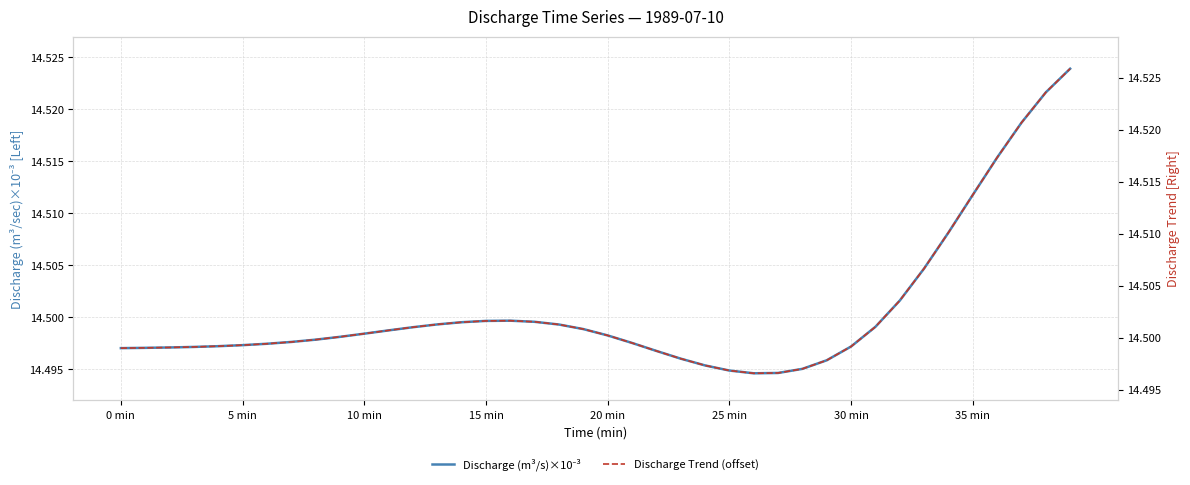

True or false: Discharge (m³/s)×10⁻³ has a value of 14.5 at 30 min.

True